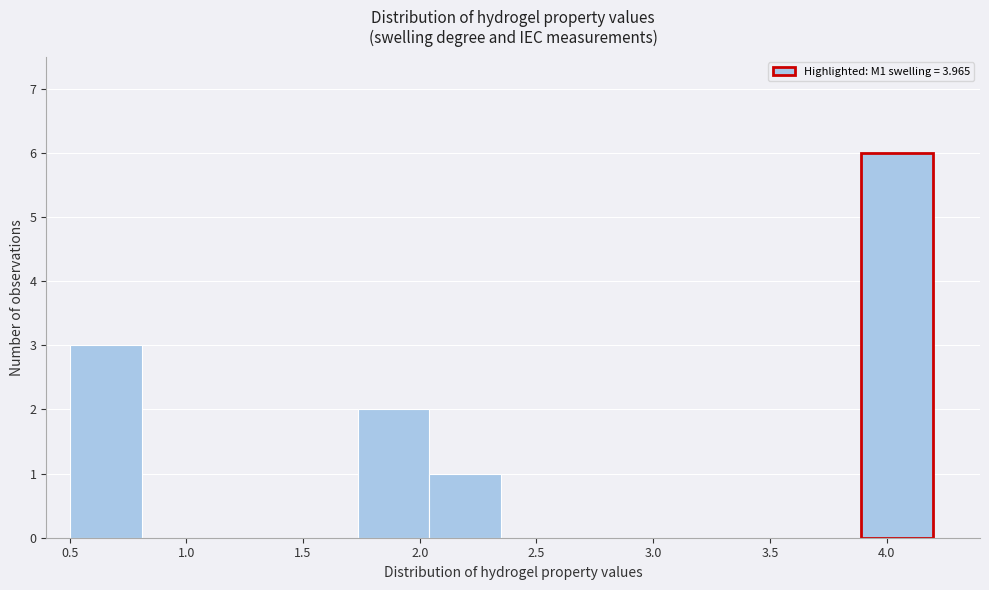

Reading left to right, transcribe this chart: for each bar, give the range it covers on the x-axis and its height. Neither the bar edges nor the heights are printed on the chart, so give them approximately, as read against the axes.

0.50 to 0.80: 3
0.80 to 1.10: 0
1.10 to 1.45: 0
1.45 to 1.75: 0
1.75 to 2.05: 2
2.05 to 2.35: 1
2.35 to 2.65: 0
2.65 to 2.95: 0
2.95 to 3.30: 0
3.30 to 3.60: 0
3.60 to 3.90: 0
3.90 to 4.20: 6